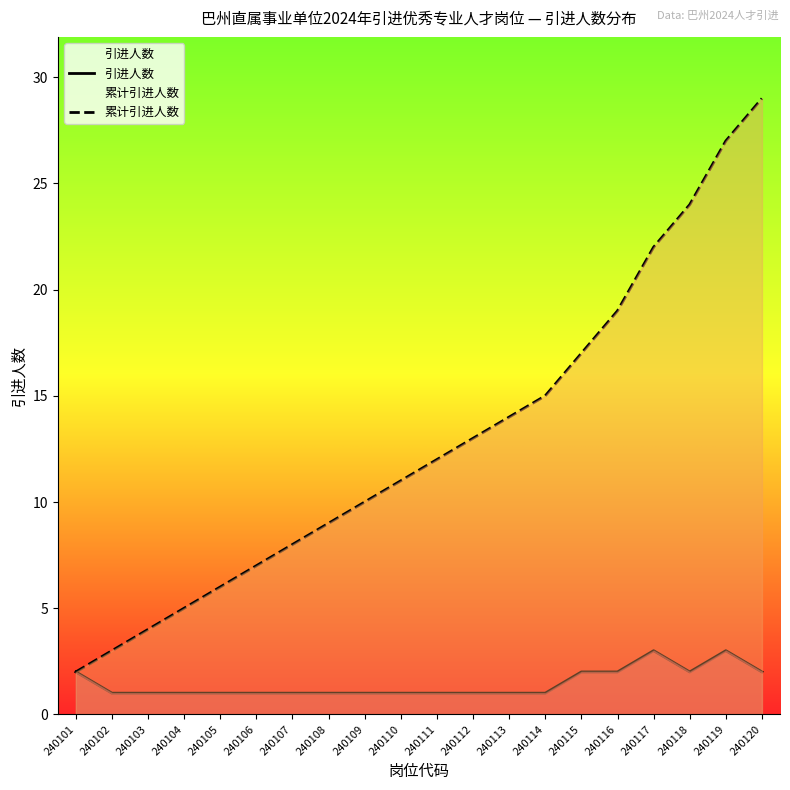

What is the value of the 累计引进人数 point at the 15th from the left?

17